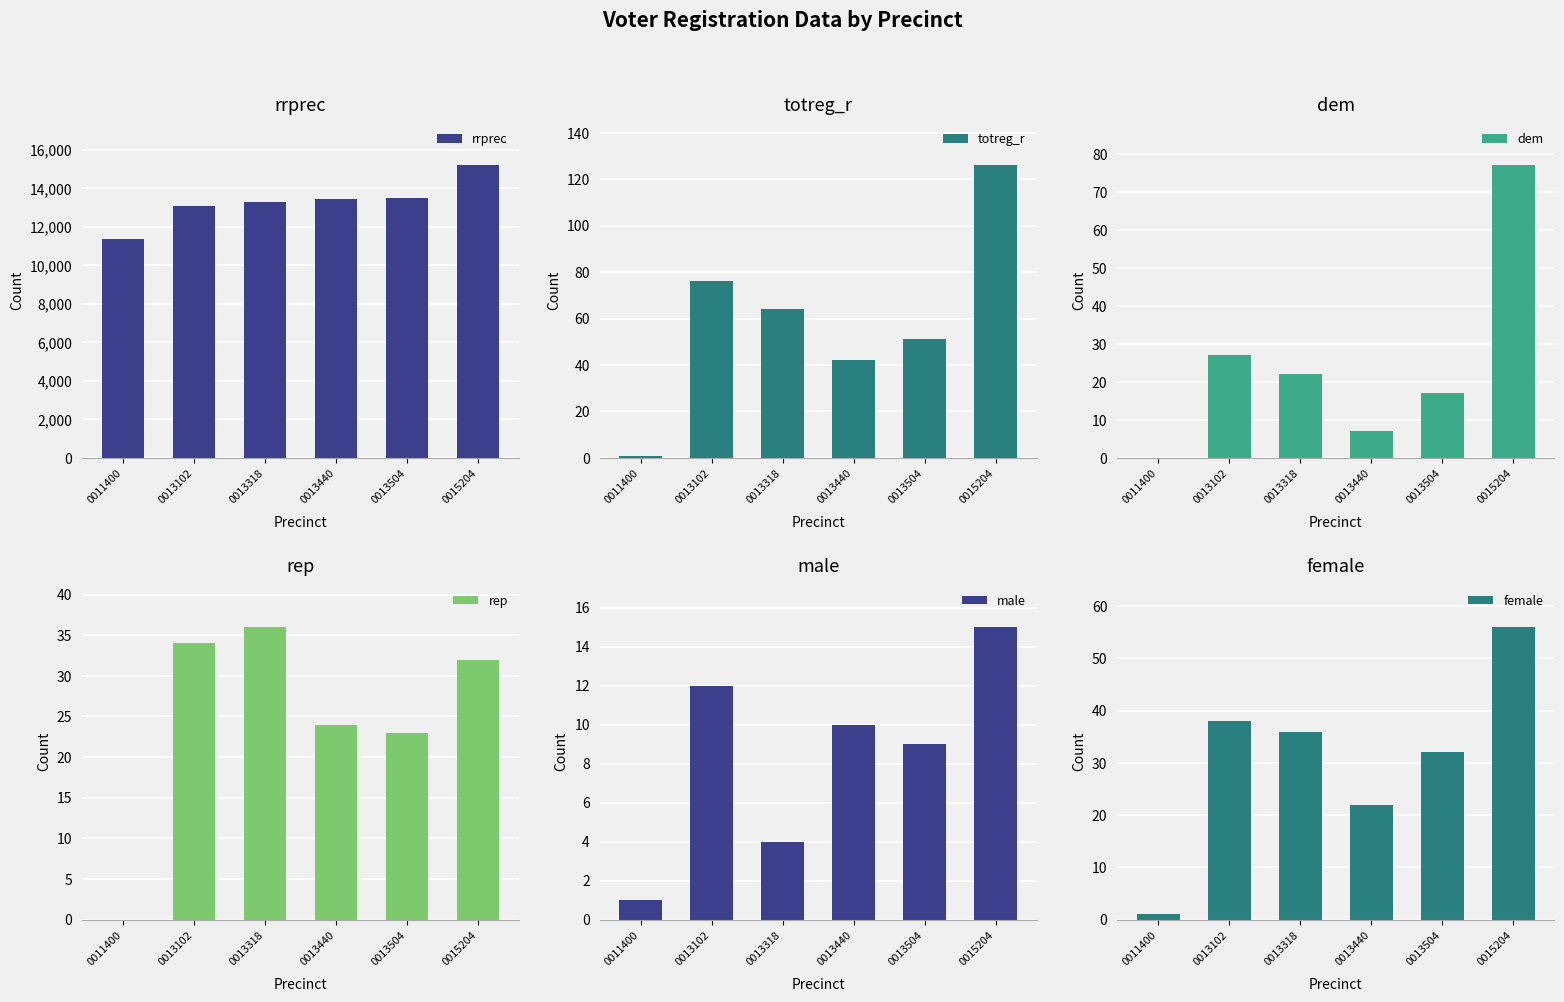

The totreg_r series shows 26 at 0013440. True or false?

False